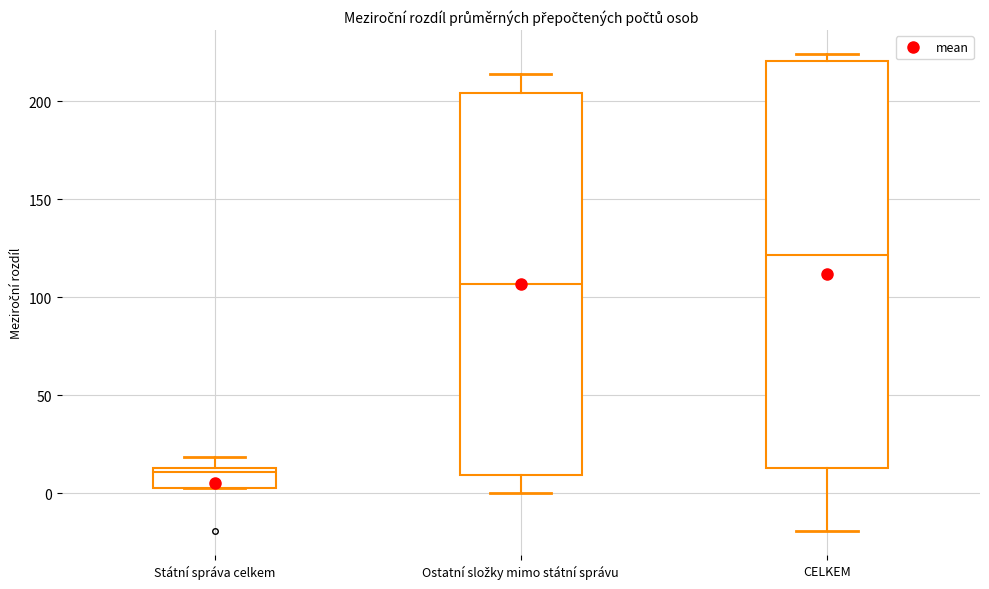

Reading left to right, transcribe this box plot: for each box, give where its median line is, the range the box spans, and where its two whiskers end, as read against the y-axis. The values are not printed on the chart, so give them approximately, as read against the axis.

Státní správa celkem: median 10, box 5 to 15, whiskers 5 to 20
Ostatní složky mimo státní správu: median 105, box 10 to 205, whiskers 0 to 215
CELKEM: median 120, box 15 to 220, whiskers -20 to 225